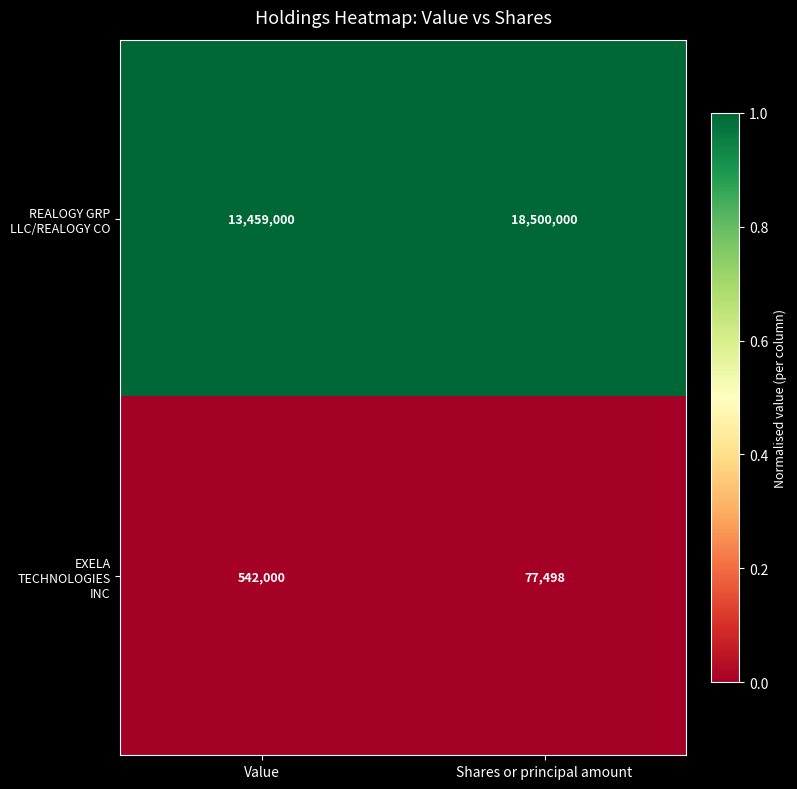

Is it true that REALOGY GRP LLC/REALOGY CO equals 9562744 at Shares or principal amount?

False